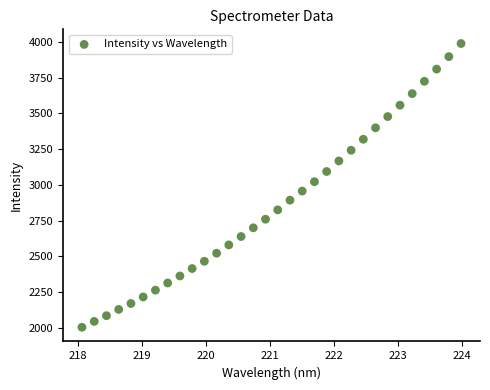

What is the range of Y values (max minus min)?

1984.3